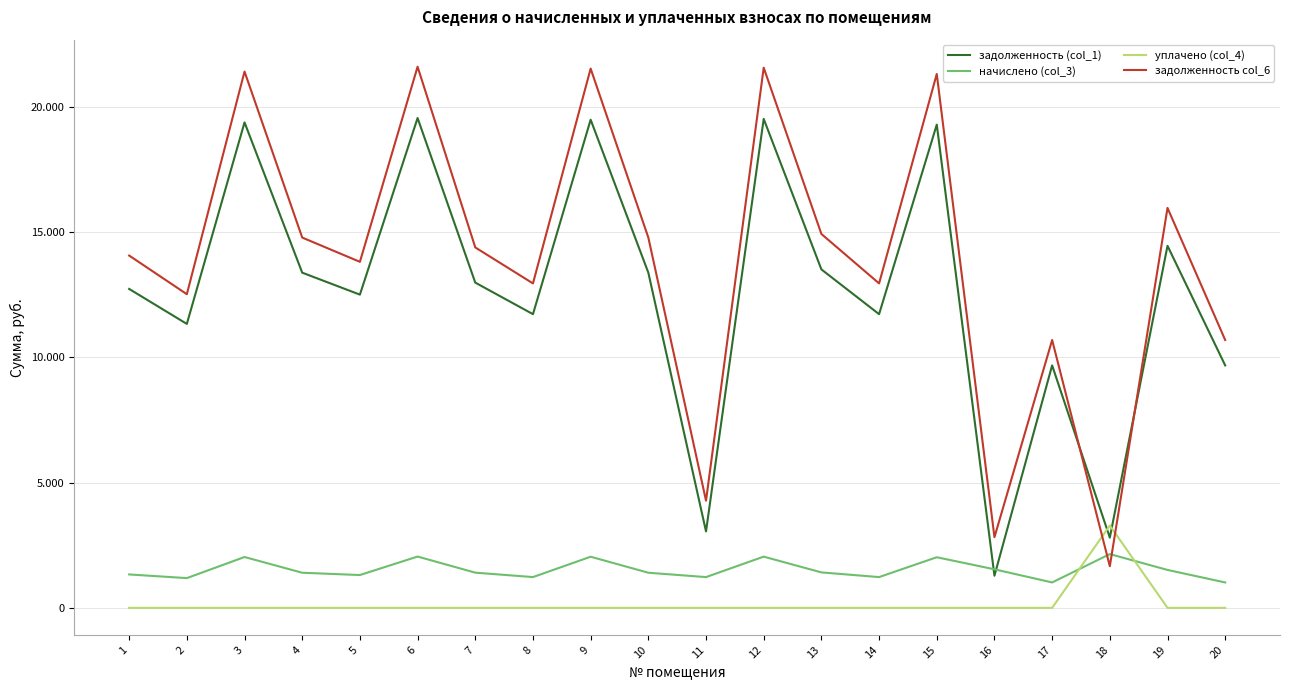

In задолженность col_6, how many points are lower than both neighbors (excluding endpoints)?

7